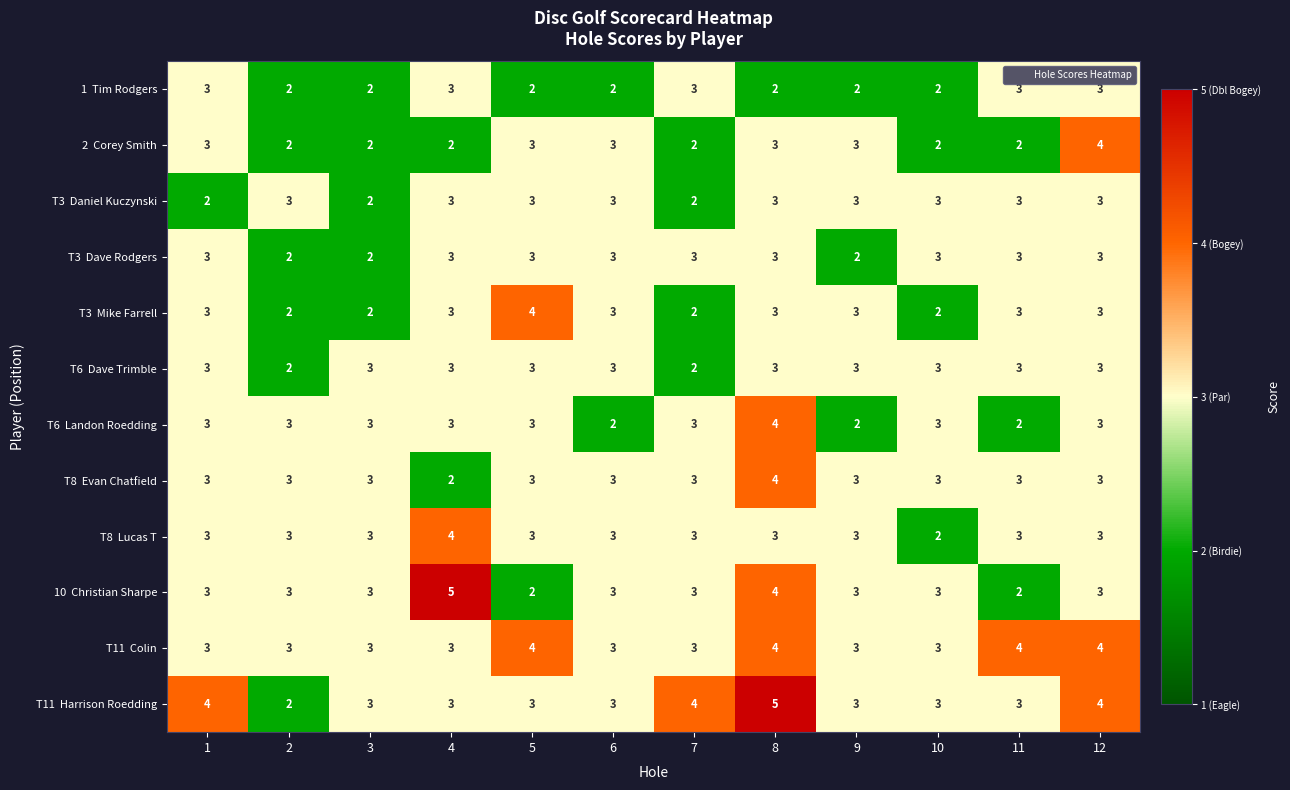

At which category is the sum across all series the highest?

8